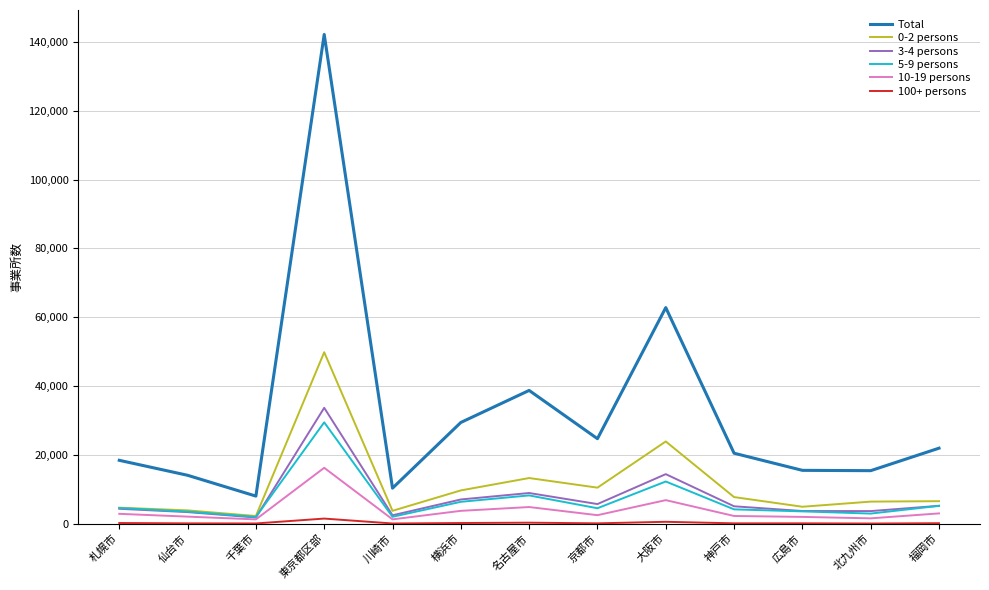

Which series has the largest total across all categories?

Total